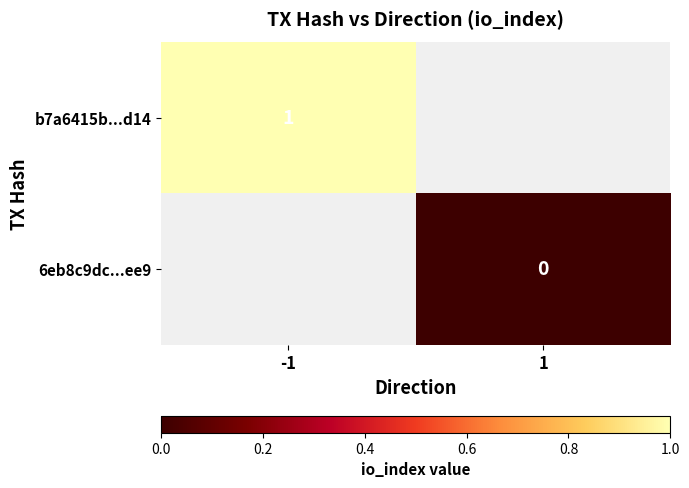

True or false: b7a6415b...d14 has a value of 1 at -1.

True